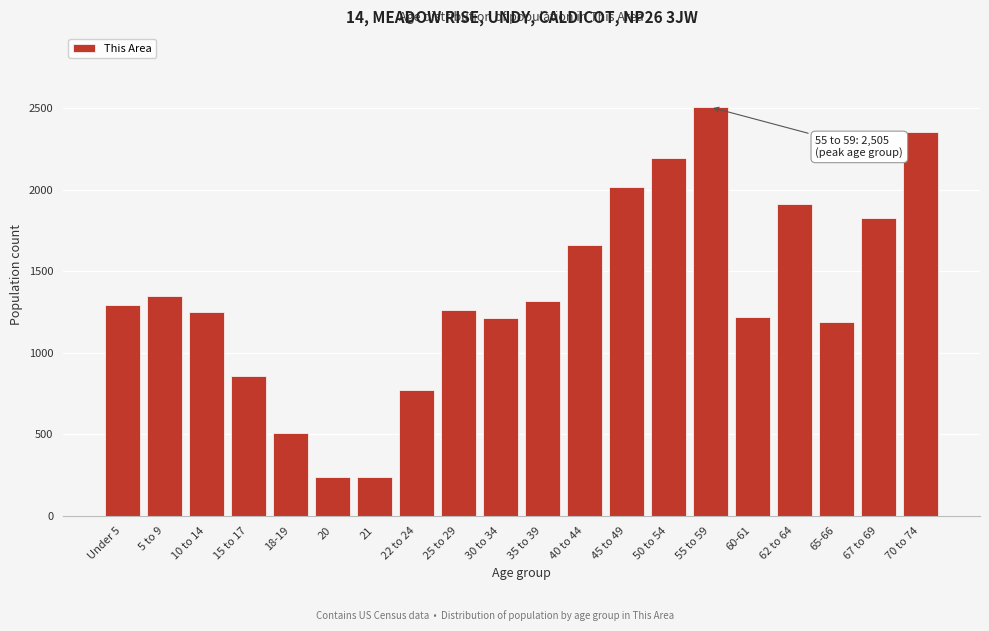

What is the label of the 8th bar from the left?

22 to 24